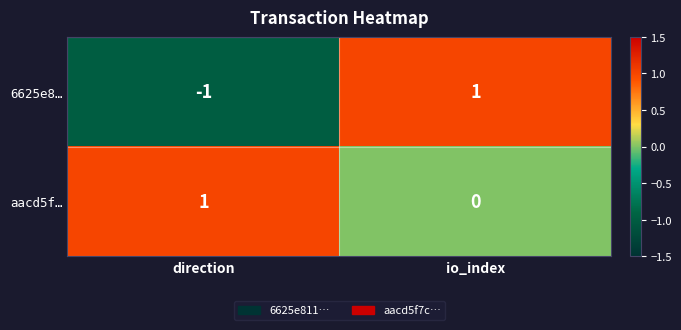

Where is aacd5f… nearest to the value 0?

io_index